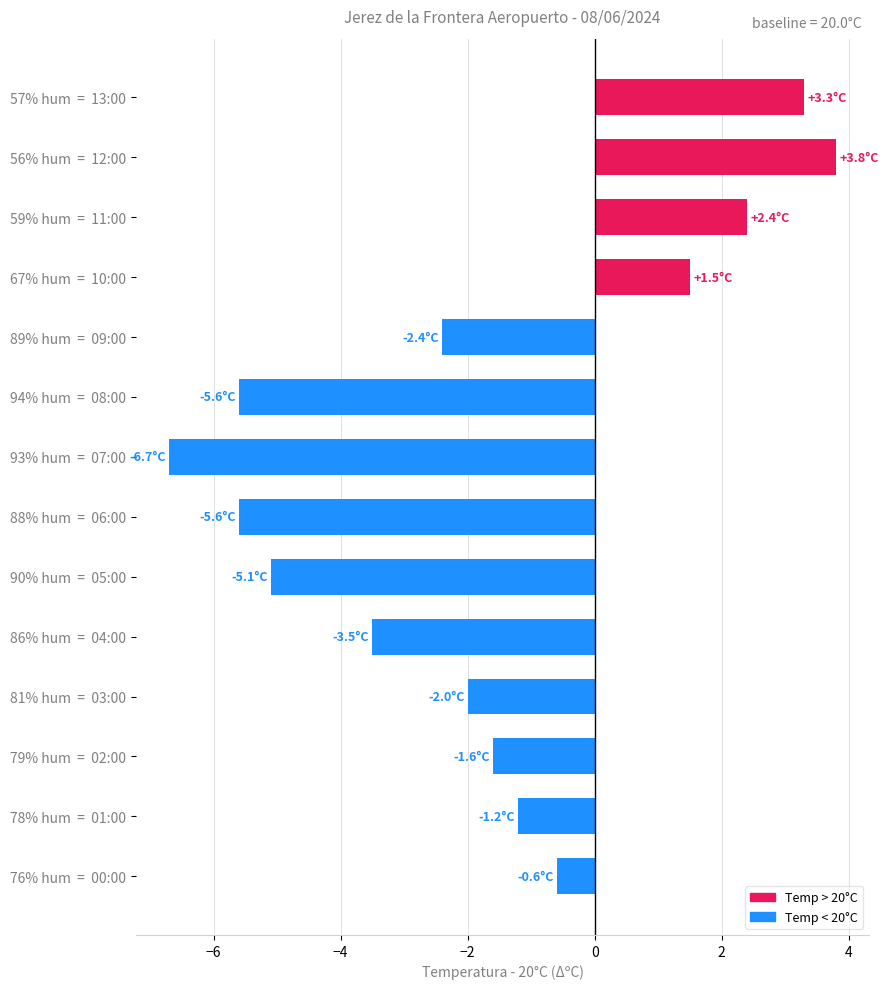

What is the difference between the values at 59% hum  =  11:00 and 79% hum  =  02:00?

4.0